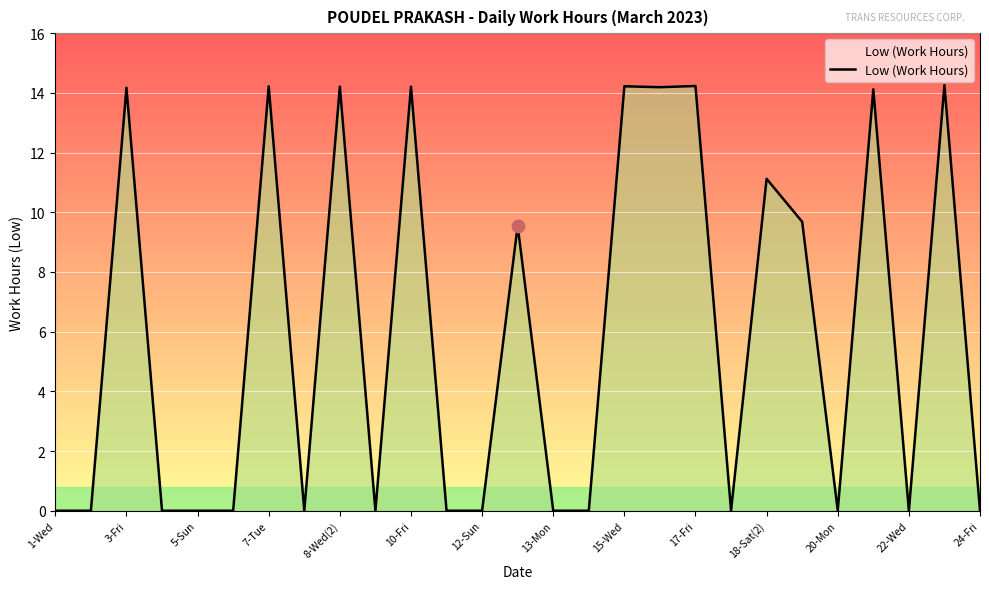

What is the maximum value shown in the chart?

14.3